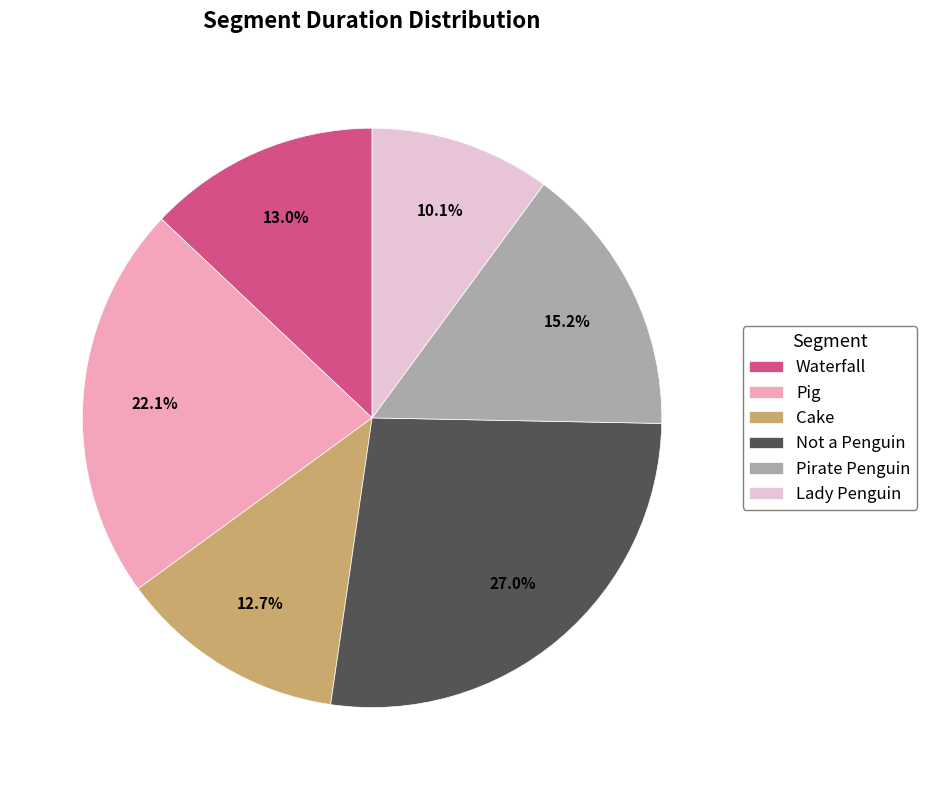

True or false: Pirate Penguin accounts for 9% of the total.

False